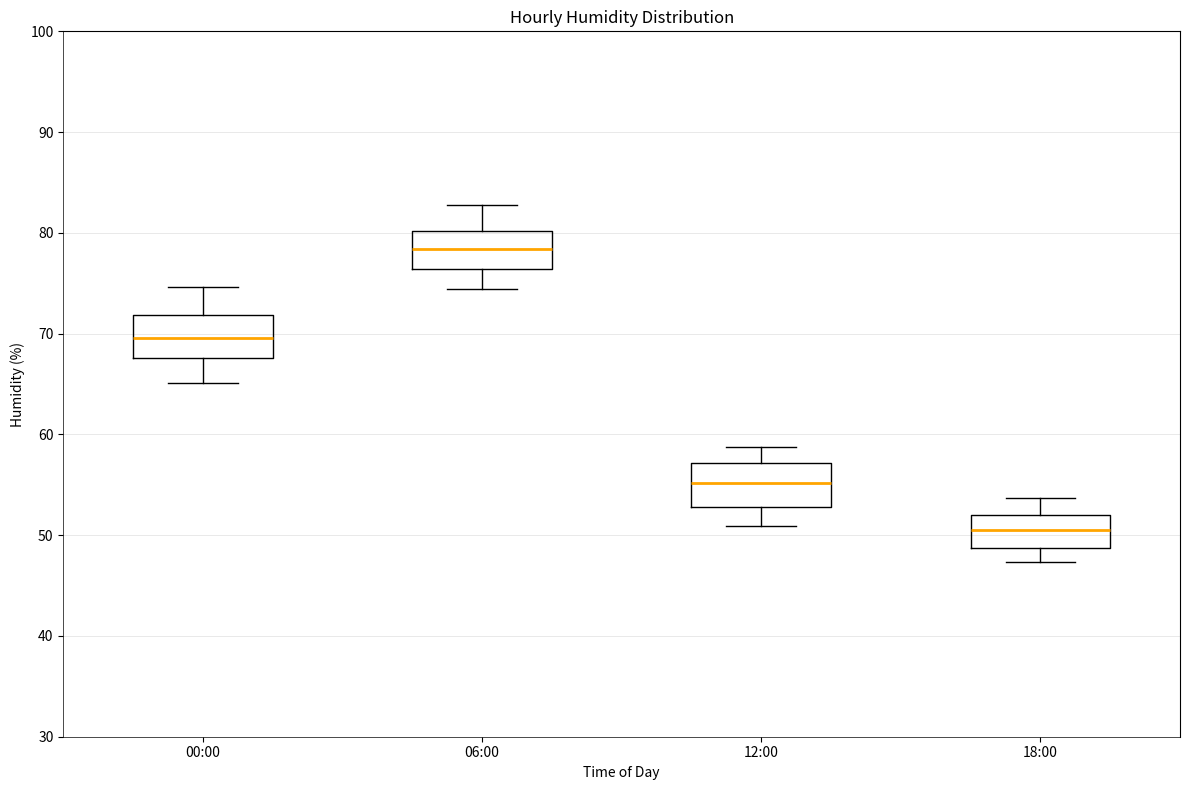

Reading left to right, transcribe this box plot: for each box, give where its median line is, the range the box spans, and where its two whiskers end, as read against the y-axis. The values are not printed on the chart, so give them approximately, as read against the axis.

00:00: median 70, box 68 to 72, whiskers 65 to 75
06:00: median 78, box 76 to 80, whiskers 74 to 83
12:00: median 55, box 53 to 57, whiskers 51 to 59
18:00: median 51, box 49 to 52, whiskers 47 to 54